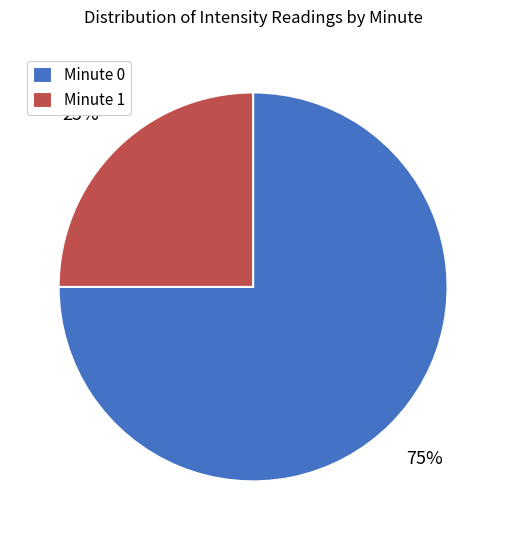

What percentage is the Minute 0 slice, to the nearest percent?

75%